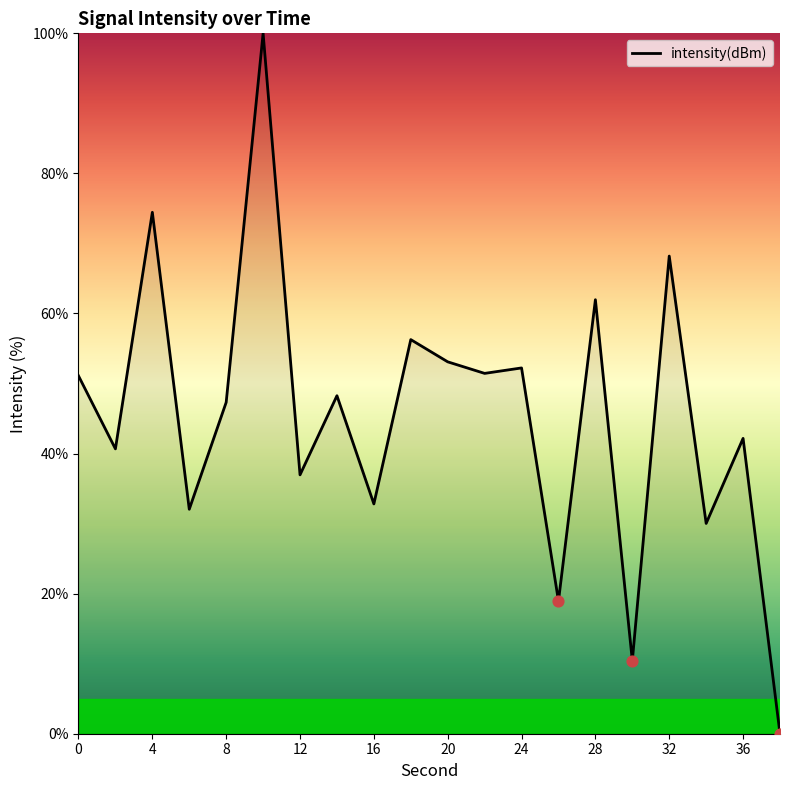

What is the difference between the maximum and minimum values?

100.0